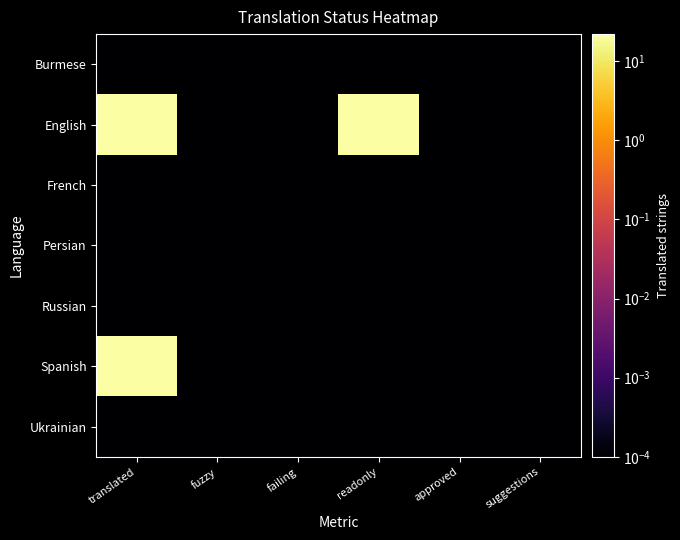

Rank the series by their maximum value, from lowest to highest.

Burmese, French, Persian, Russian, Ukrainian, English, Spanish